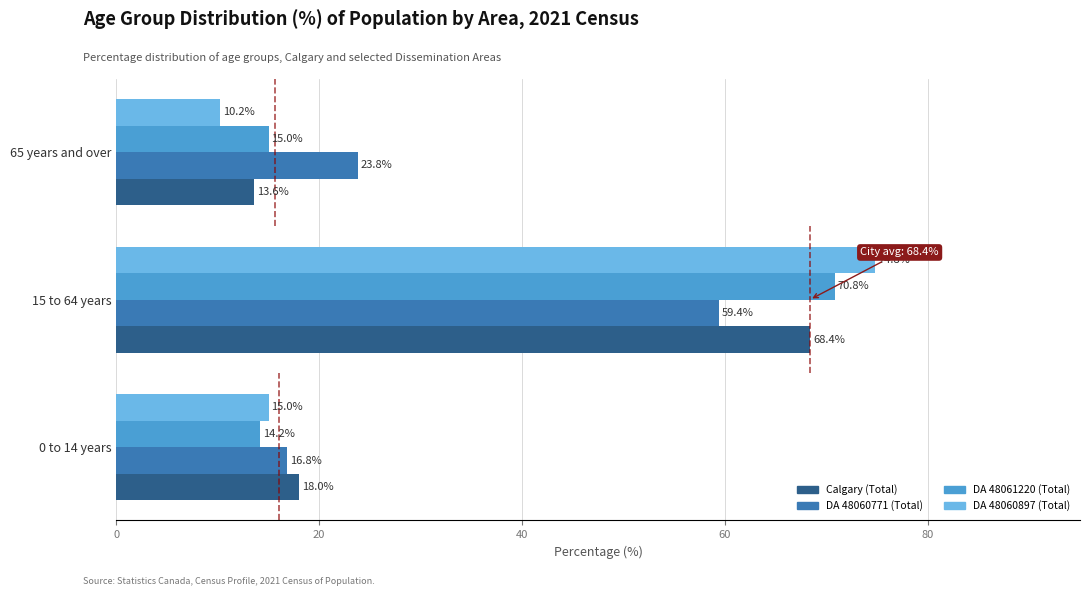

What is the spread (max minus min) of values at 65 years and over?

13.6